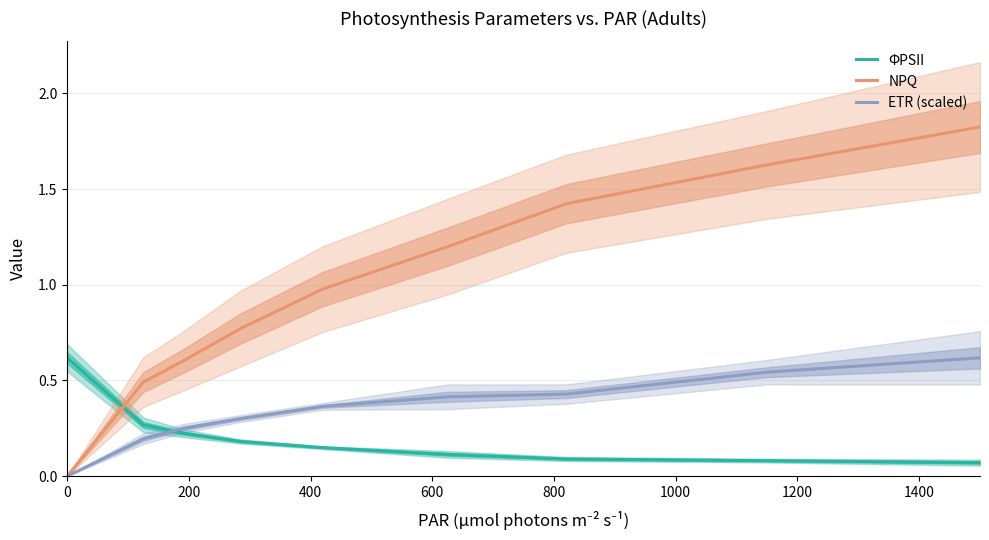

Reading left to right, extract all data points from this chart.

ΦPSII: 0.6	0.3	0.2	0.2	0.1	0.1	0.1	0.1	0.1
NPQ: 0.0	0.5	0.6	0.8	1.0	1.2	1.4	1.6	1.8
ETR (scaled): 0.0	0.2	0.2	0.3	0.4	0.4	0.4	0.5	0.6